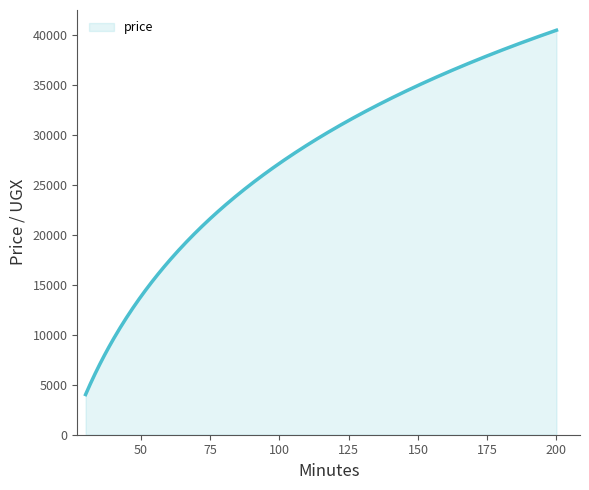

What is the maximum value shown in the chart?

40495.1